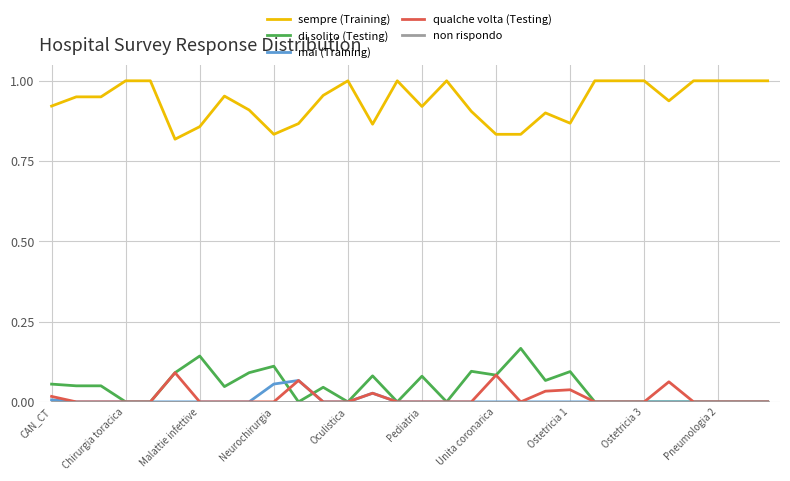

True or false: sempre (Training) and mai (Training) cross at least once.

False